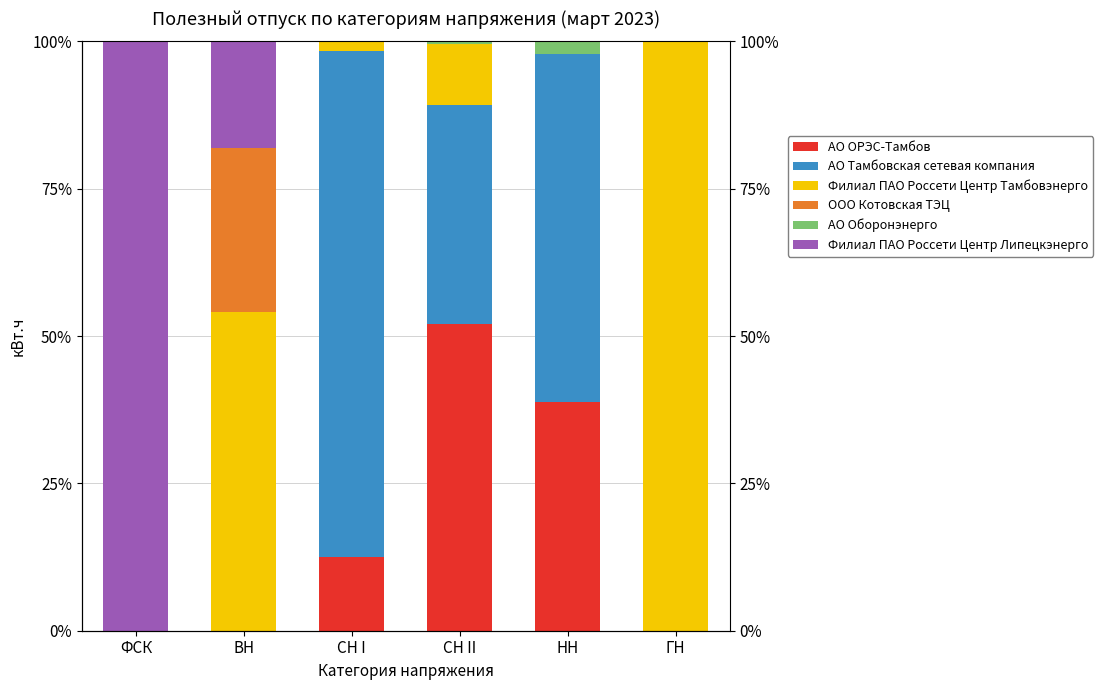

At which category does the chart reach its minimum across all series?

ФСК